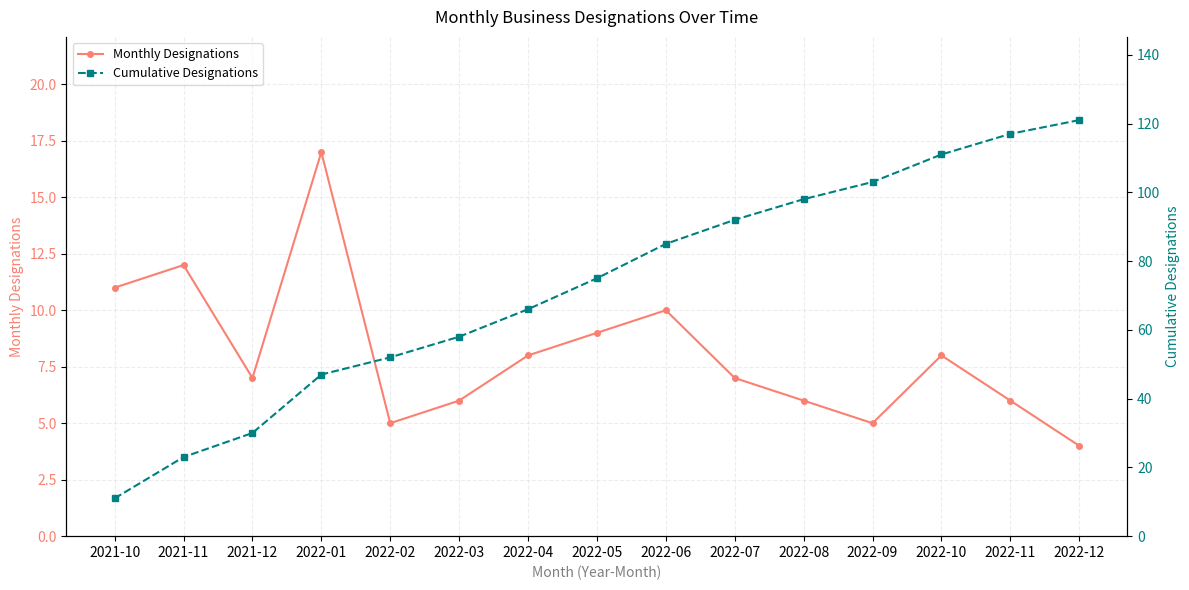

What is the lowest value of the Monthly Designations series?

4